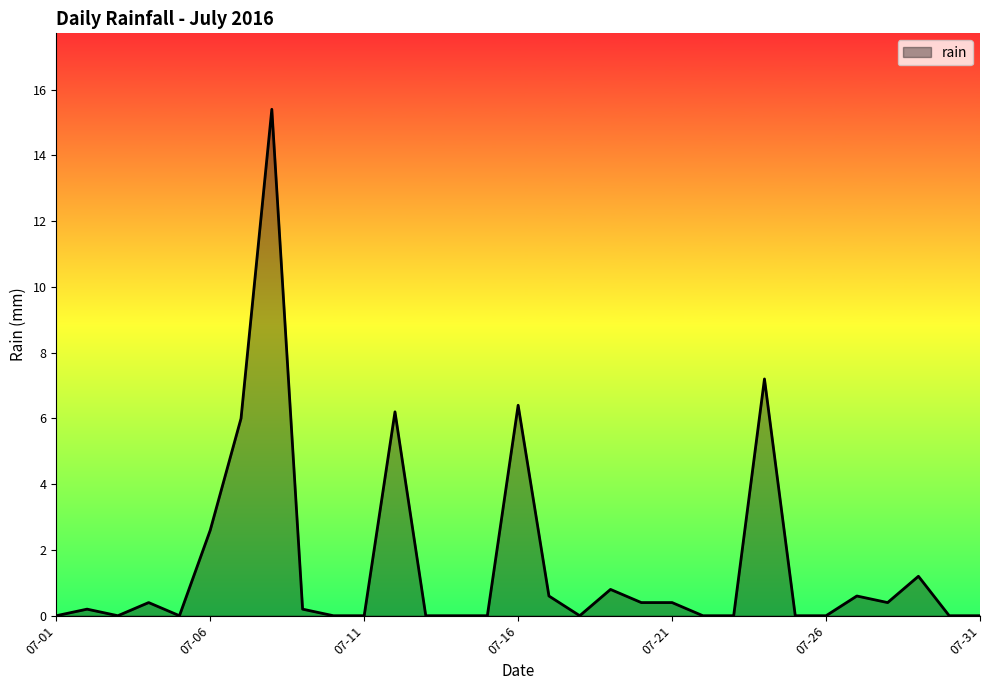

What is the maximum value shown in the chart?

15.4